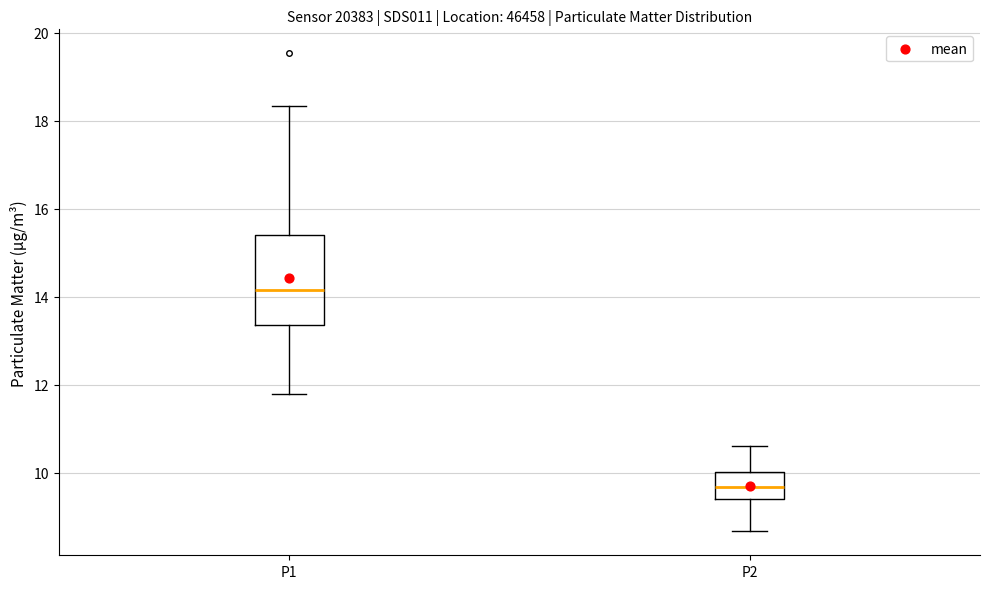

Which box is the tallest, from its lower edge to its upper edge?

P1